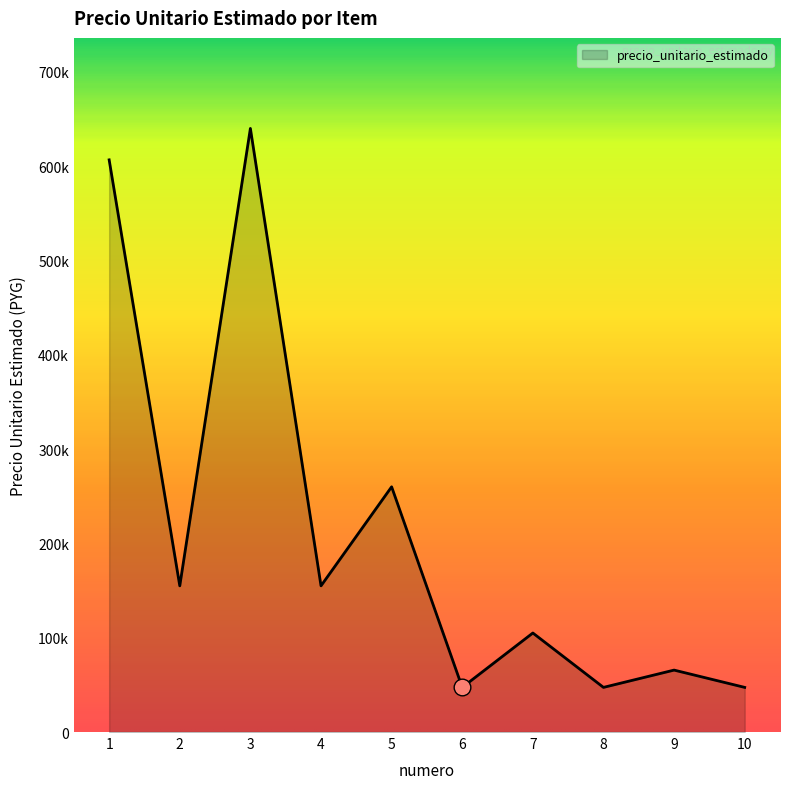

Where is the first local maximum?

3